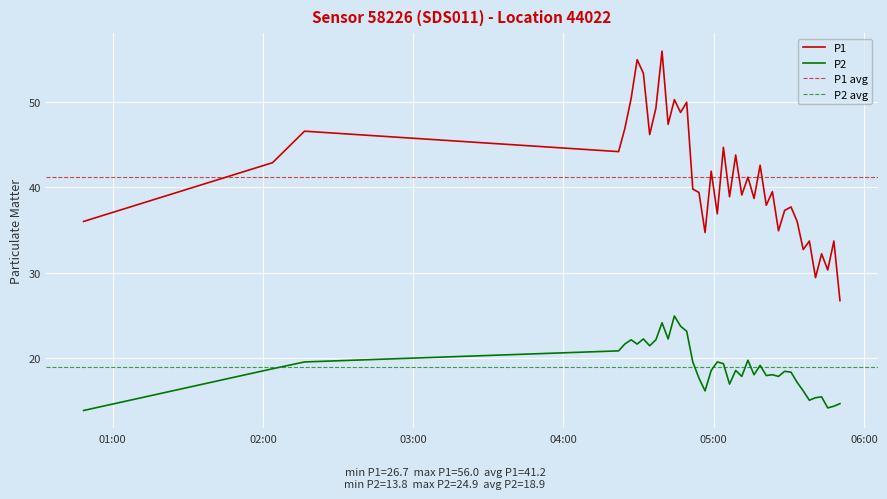

True or false: P2 and P1 cross at least once.

False